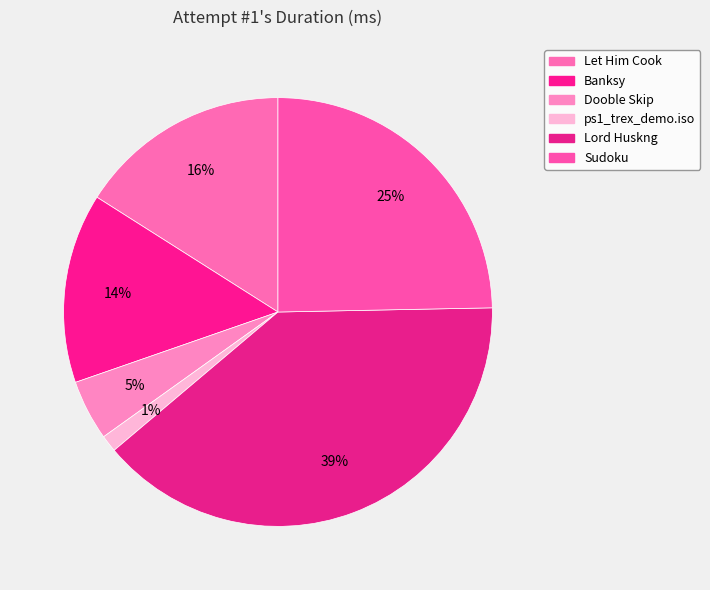

Which slice is the smallest?

ps1_trex_demo.iso